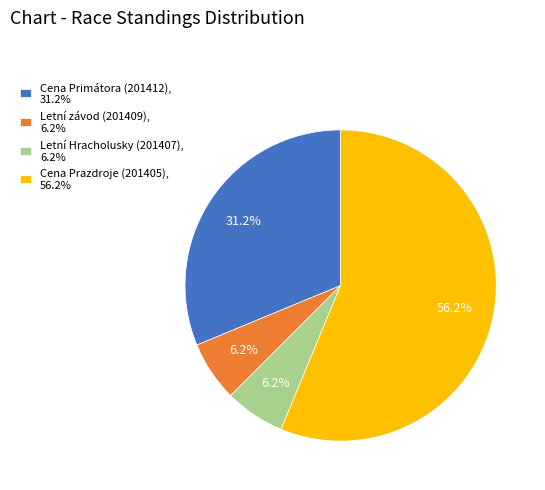

Which category has the biggest portion of the pie?

Cena Prazdroje (201405)